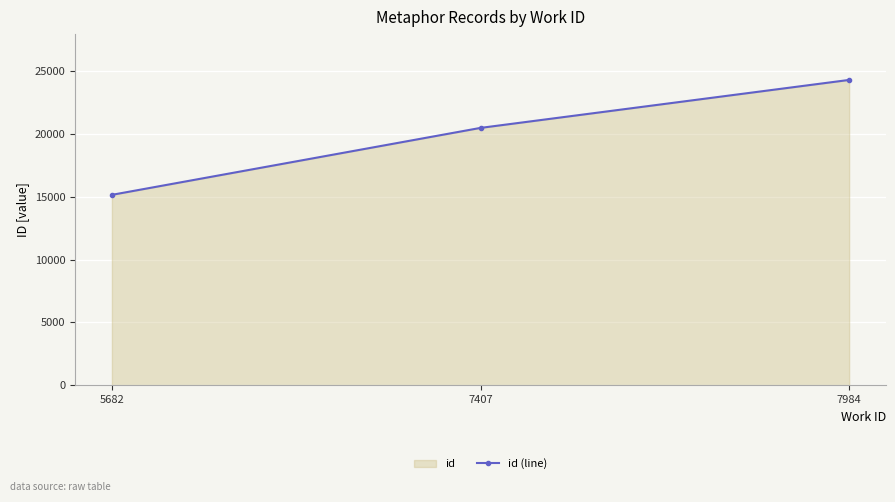

What is the change in value from 7407 to 7984?

+3817